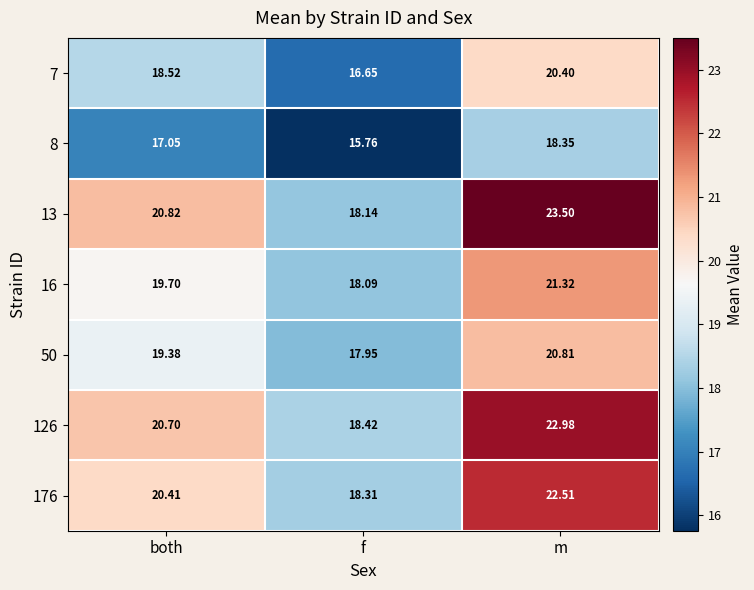

Count the number of categories in the chart.

3